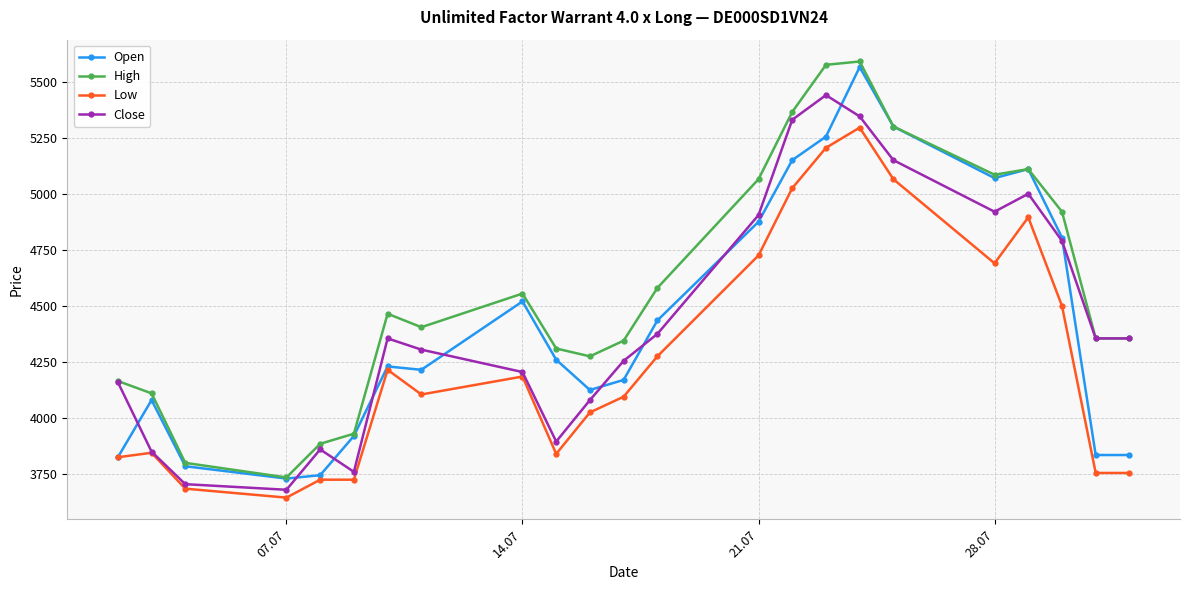

What is the minimum value shown in the chart?

3645